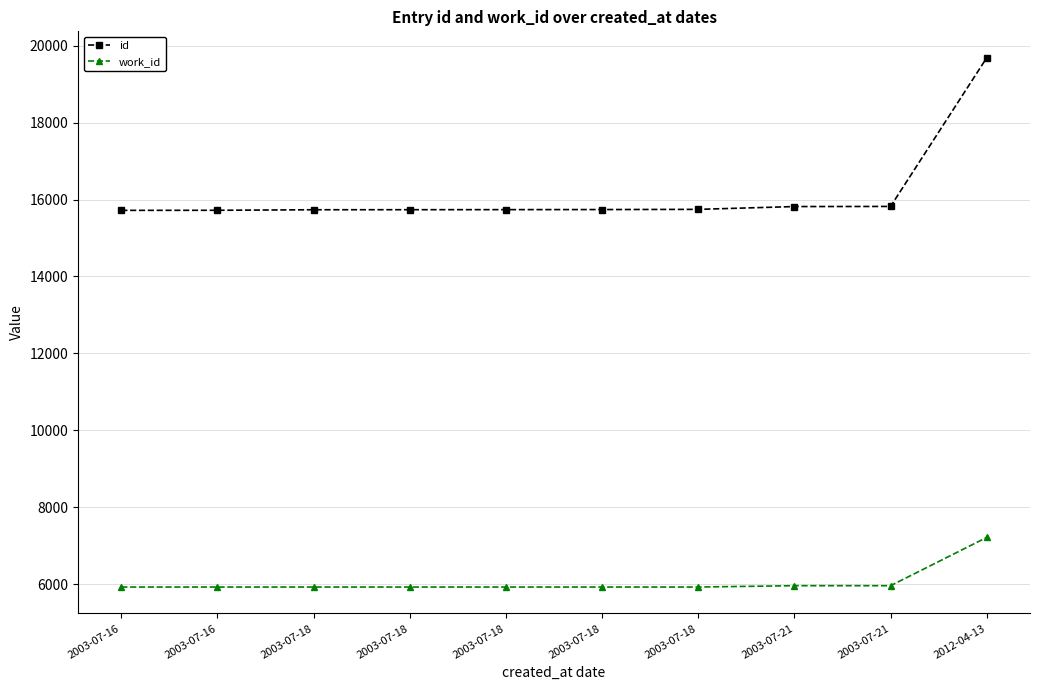

How many lines are shown in the chart?

2